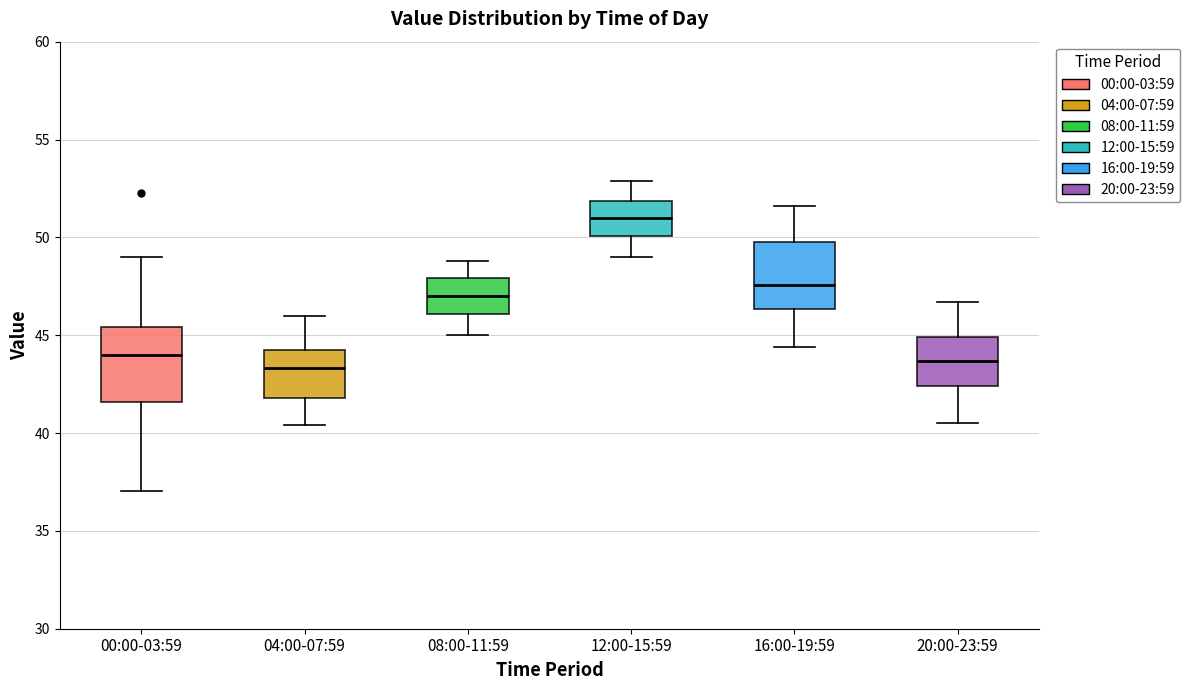

Which box has the highest median line?

12:00-15:59